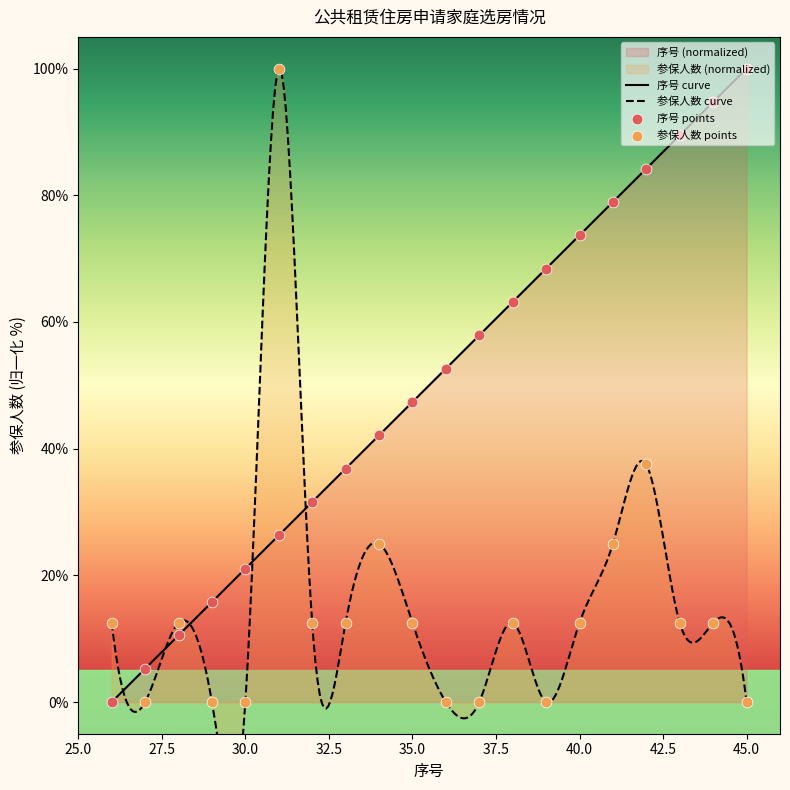

What is the total value across all series at 41?

103.9